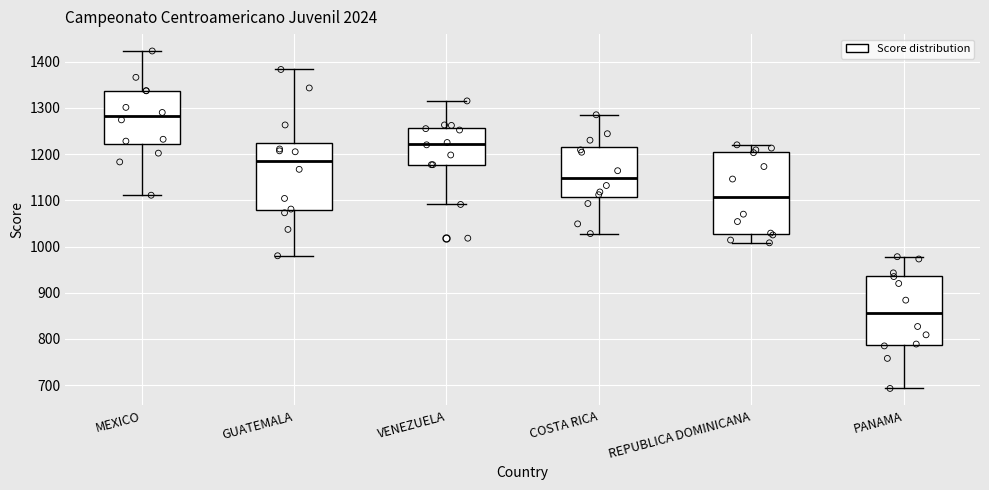

Which box is the tallest, from its lower edge to its upper edge?

REPUBLICA DOMINICANA